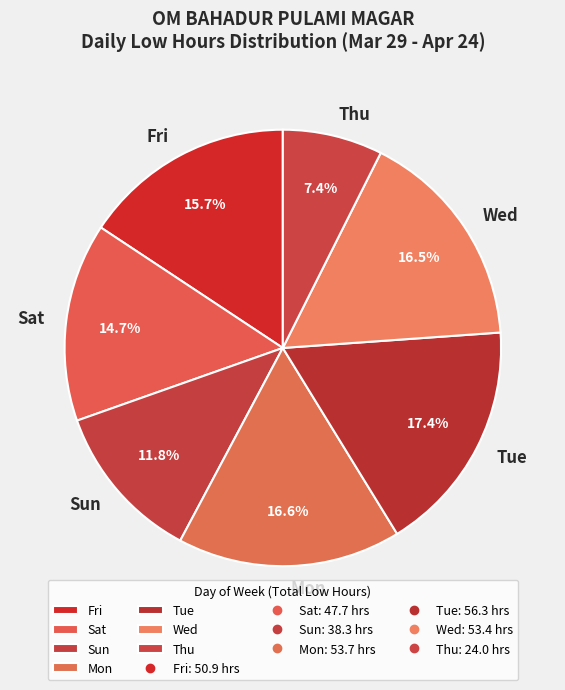

Between Mon and Thu, which is larger?

Mon